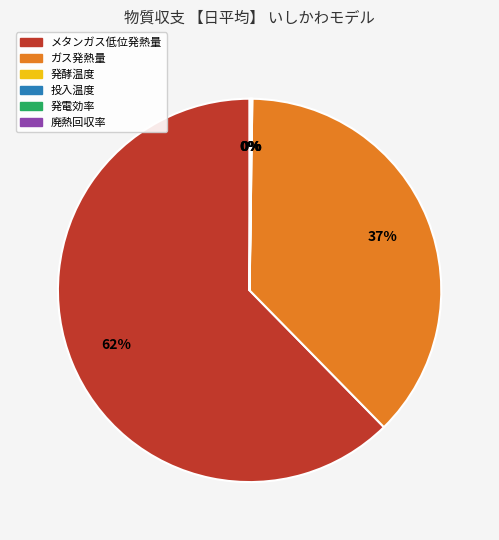

What is the largest slice in the pie chart?

メタンガス低位発熱量